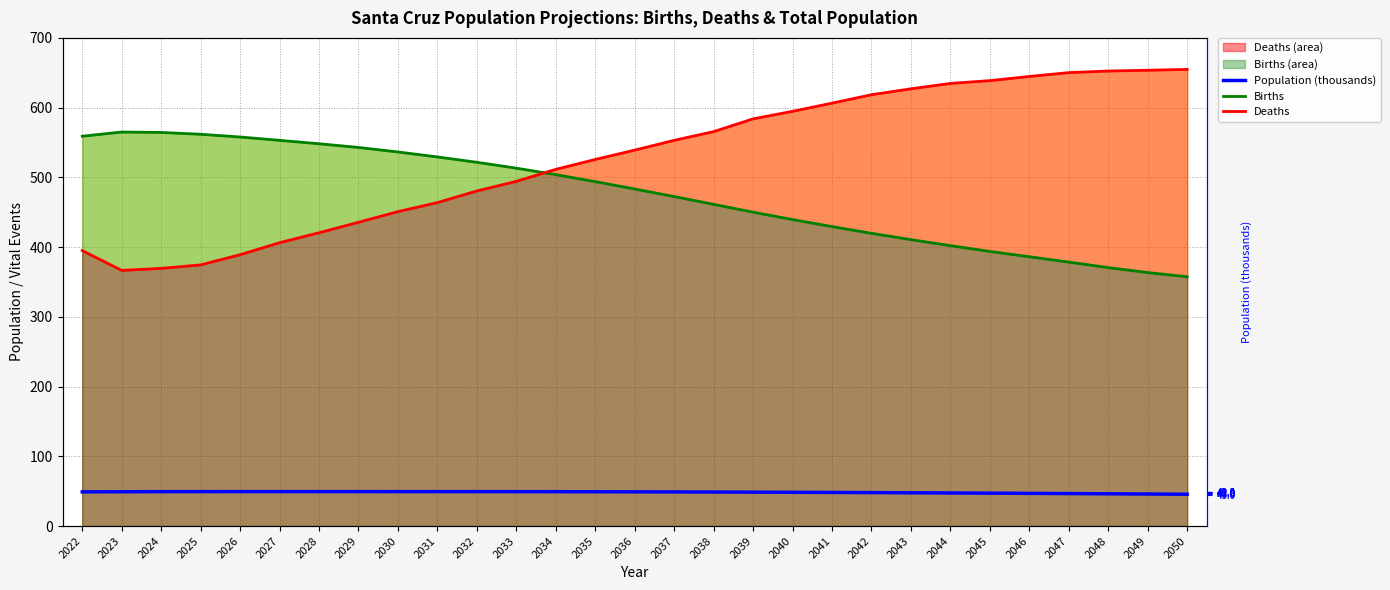

Which series has the widest spread of values?

Deaths